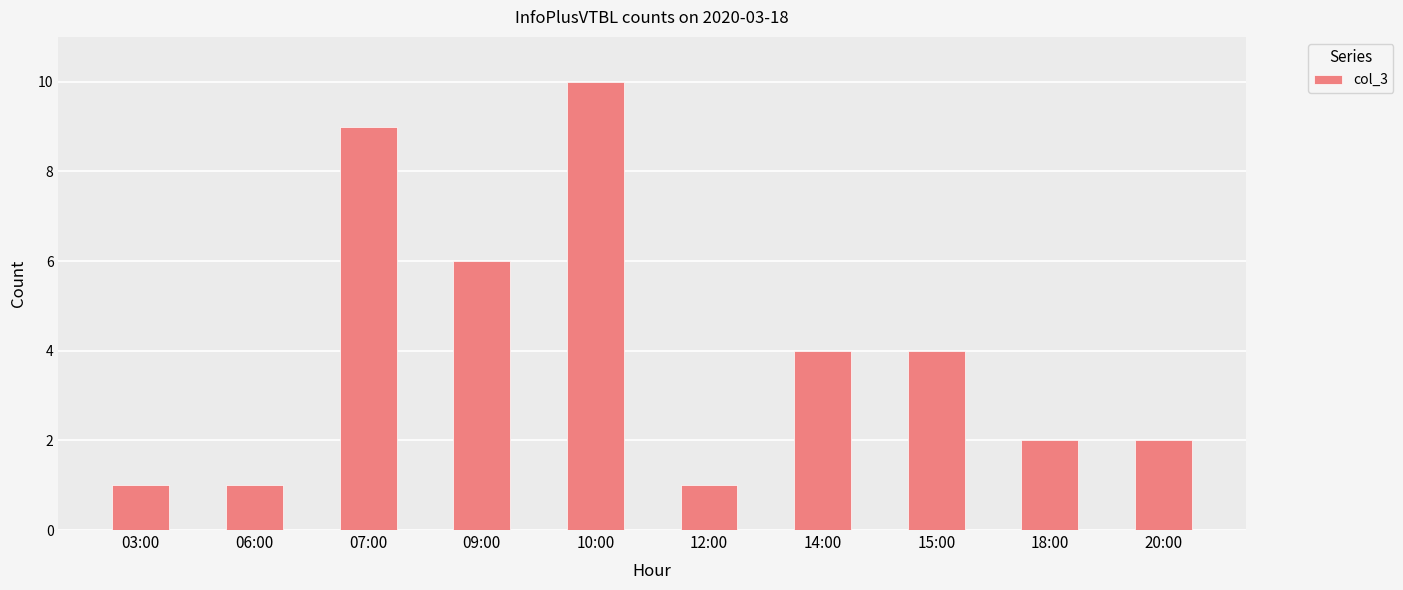

Reading right to left, list all the values displayed in this chart.

2	2	4	4	1	10	6	9	1	1